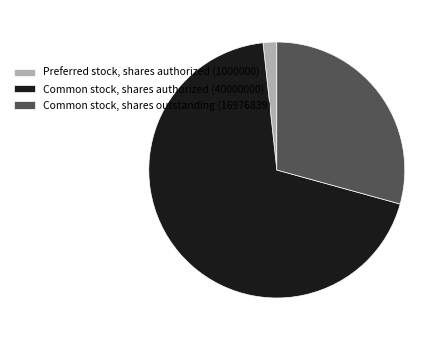

Rank the categories by value from lowest to highest.

Preferred stock, shares authorized (1000000), Common stock, shares outstanding (16976839), Common stock, shares authorized (40000000)